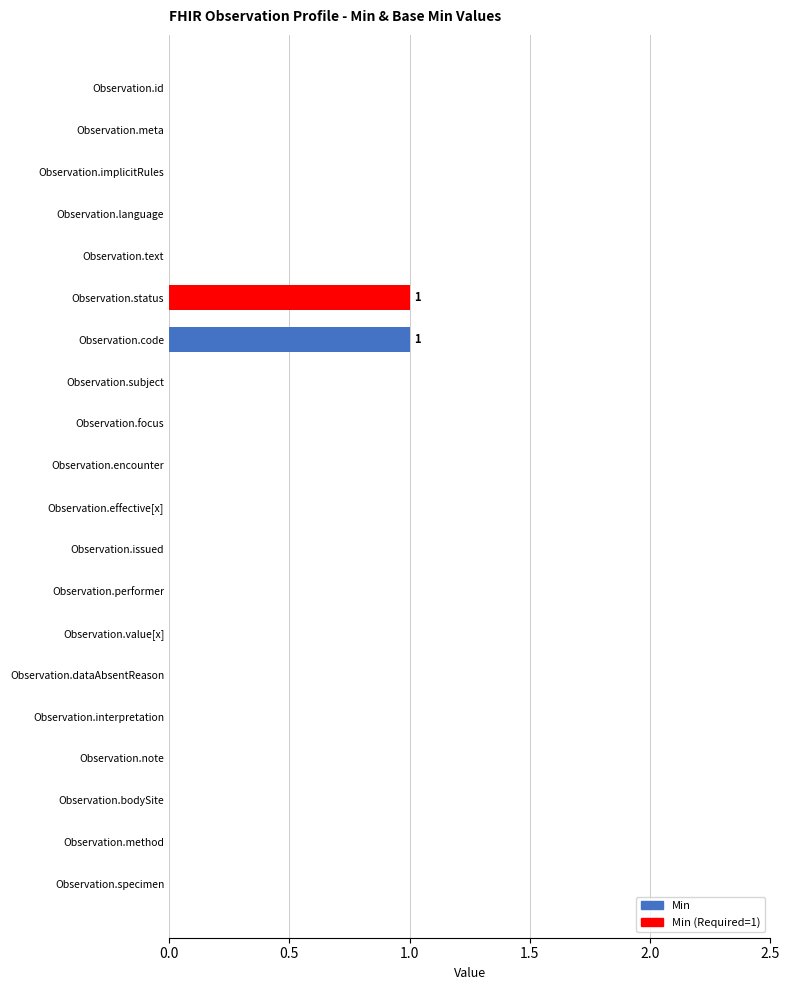

The value at Observation.effective[x] is 0. True or false?

True